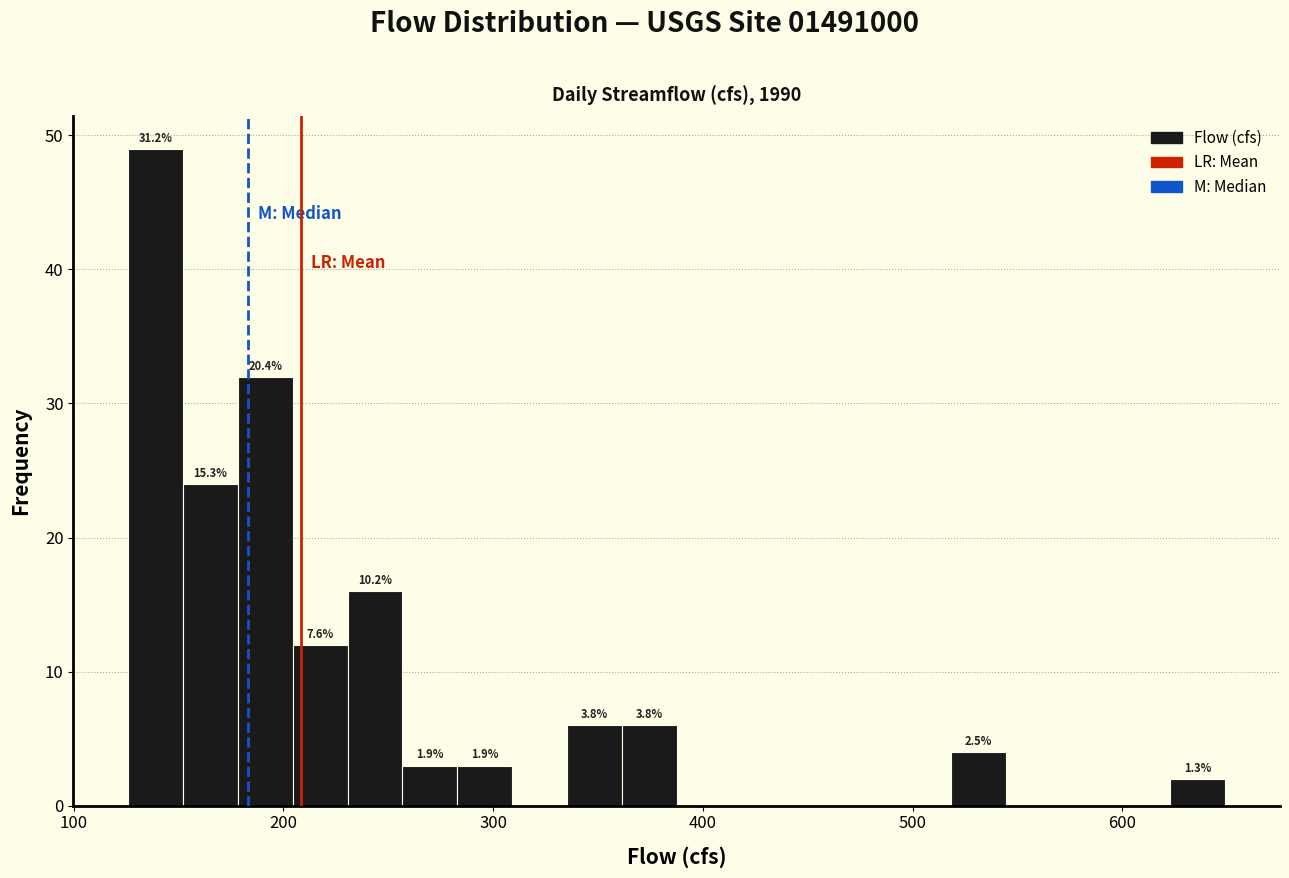

Read against the x-axis, roughly where is the centre of the tallest bar?

140